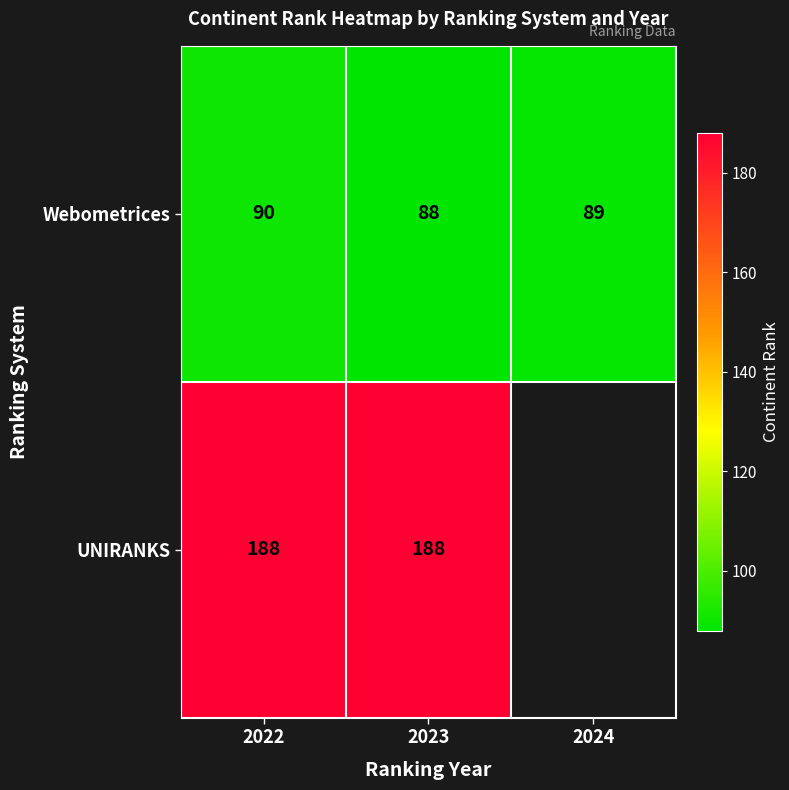

What is the highest value of the Webometrices series?

90